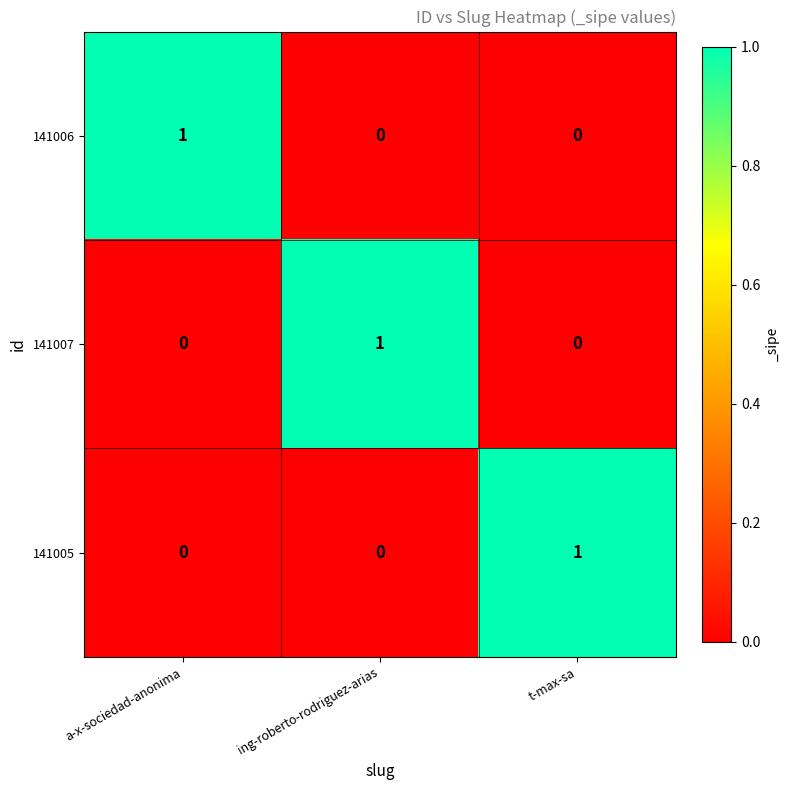

Reading left to right, extract all data points from this chart.

141006: a-x-sociedad-anonima=1	ing-roberto-rodriguez-arias=0	t-max-sa=0
141007: a-x-sociedad-anonima=0	ing-roberto-rodriguez-arias=1	t-max-sa=0
141005: a-x-sociedad-anonima=0	ing-roberto-rodriguez-arias=0	t-max-sa=1